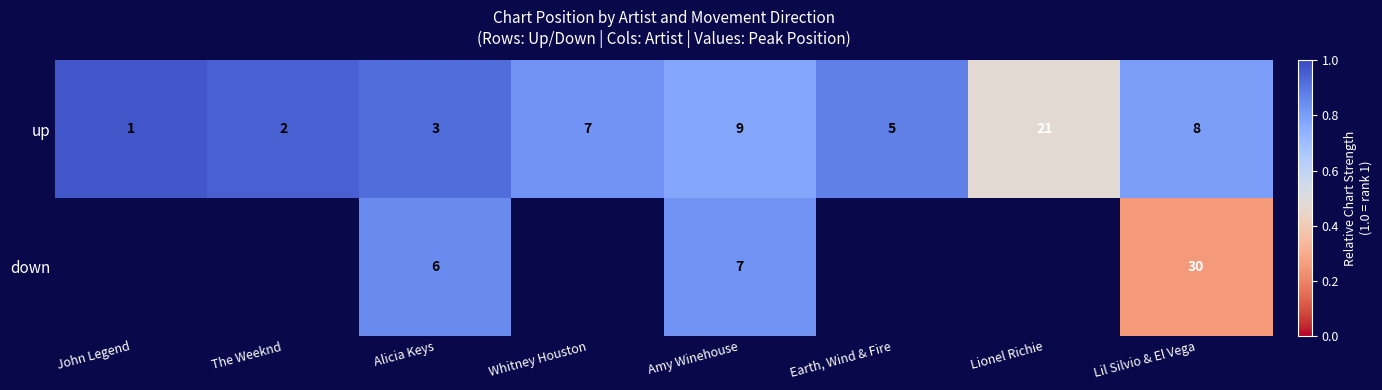

Rank the categories by up value from highest to lowest.

Lionel Richie, Amy Winehouse, Lil Silvio & El Vega, Whitney Houston, Earth, Wind & Fire, Alicia Keys, The Weeknd, John Legend